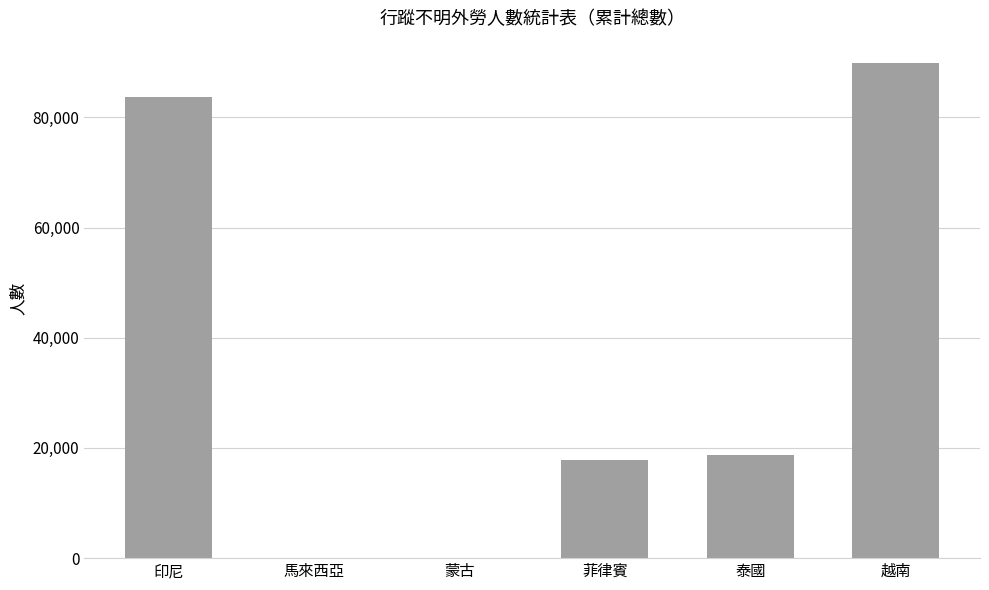

What is the change in value from 印尼 to 泰國?

-65072